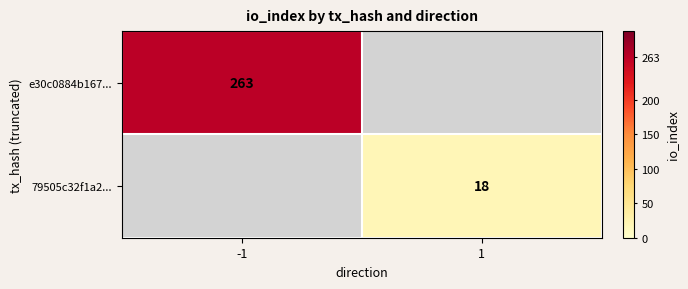

The e30c0884b167... series shows 263 at -1. True or false?

True